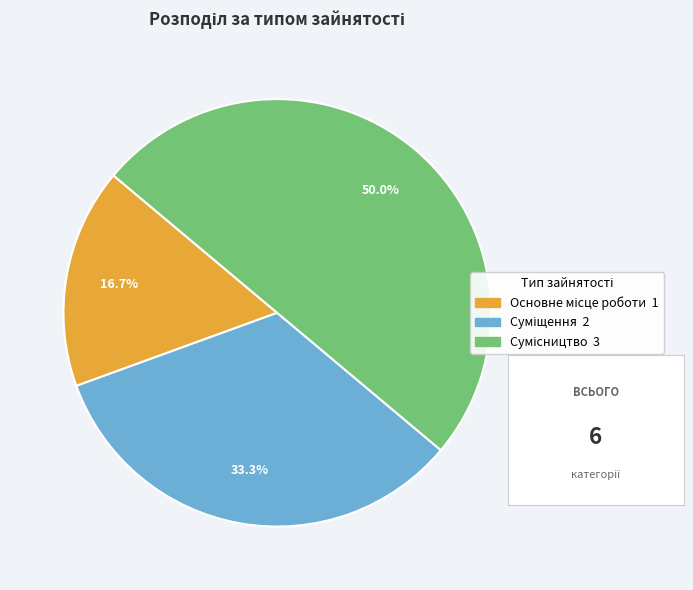

What percentage is the Сумісництво slice, to the nearest percent?

50%